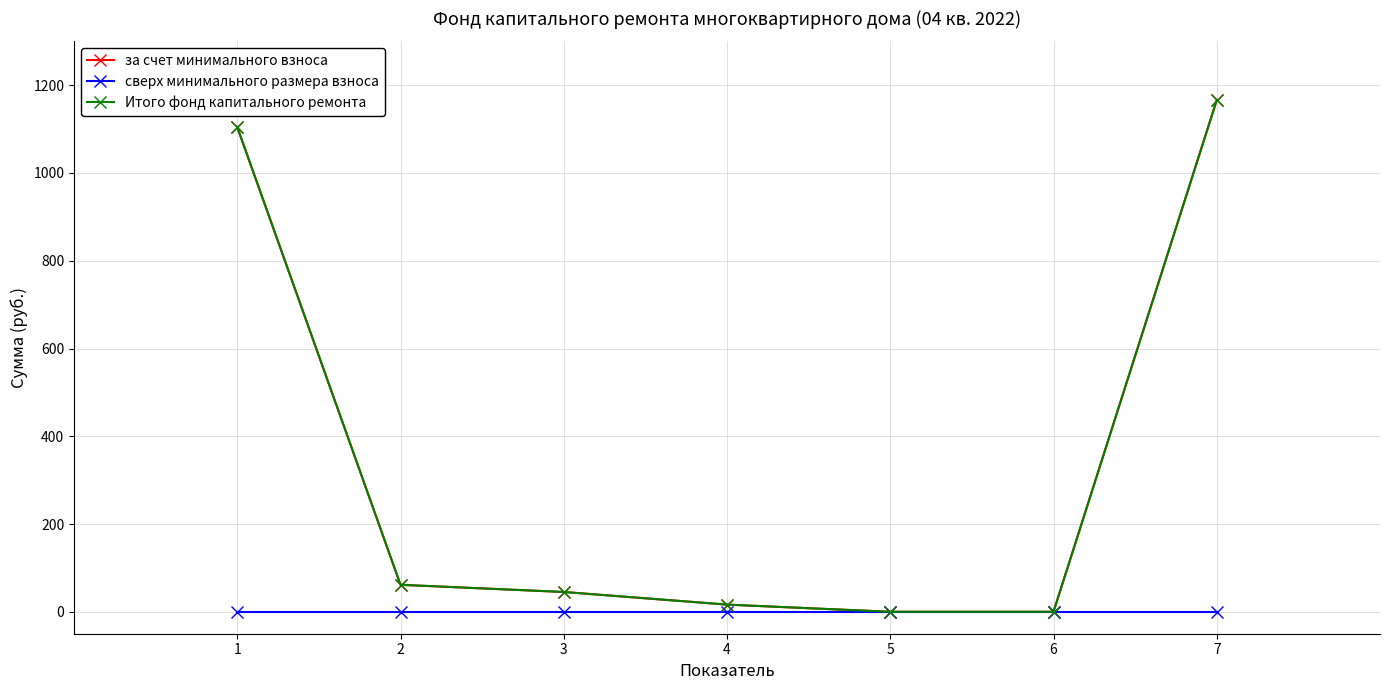

Is this an area chart (filled region under the line)?

No